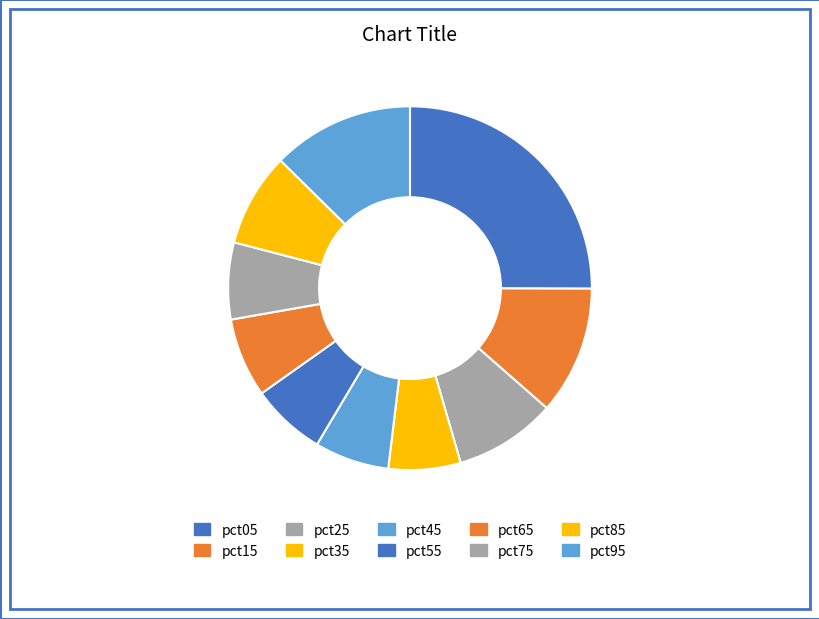

Do pct95 and pct55 together represent more than half of the pie?

No